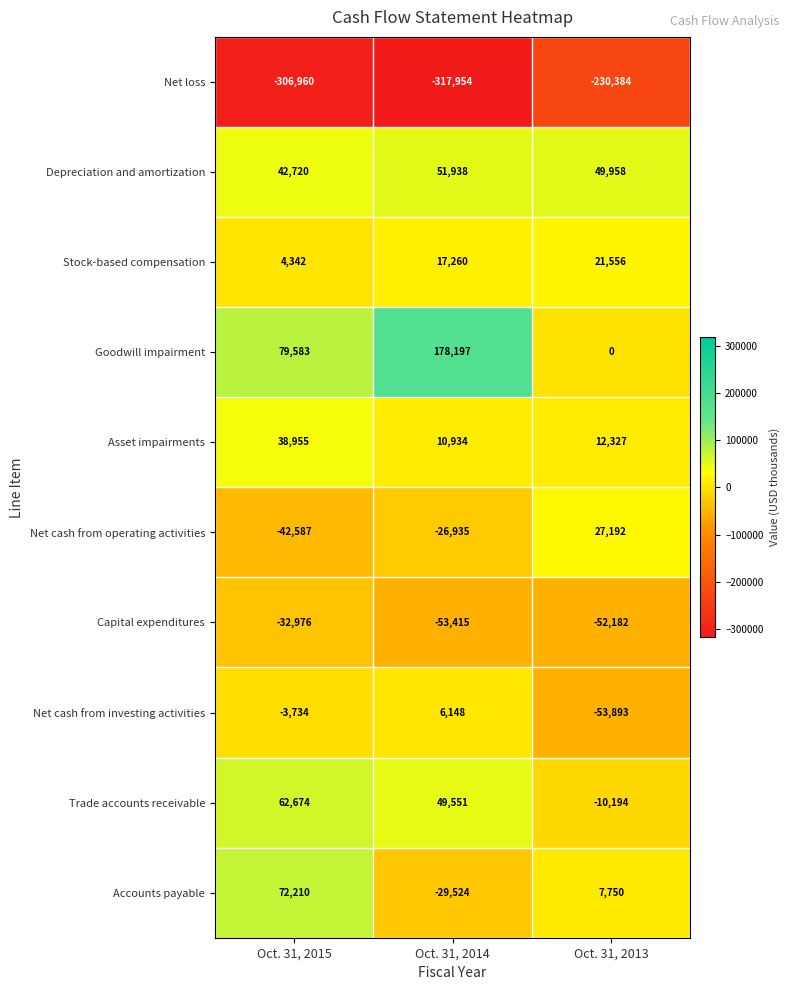

Reading left to right, extract all data points from this chart.

Net loss: Oct. 31, 2015=-306960	Oct. 31, 2014=-317954	Oct. 31, 2013=-230384
Depreciation and amortization: Oct. 31, 2015=42720	Oct. 31, 2014=51938	Oct. 31, 2013=49958
Stock-based compensation: Oct. 31, 2015=4342	Oct. 31, 2014=17260	Oct. 31, 2013=21556
Goodwill impairment: Oct. 31, 2015=79583	Oct. 31, 2014=178197	Oct. 31, 2013=0
Asset impairments: Oct. 31, 2015=38955	Oct. 31, 2014=10934	Oct. 31, 2013=12327
Net cash from operating activities: Oct. 31, 2015=-42587	Oct. 31, 2014=-26935	Oct. 31, 2013=27192
Capital expenditures: Oct. 31, 2015=-32976	Oct. 31, 2014=-53415	Oct. 31, 2013=-52182
Net cash from investing activities: Oct. 31, 2015=-3734	Oct. 31, 2014=6148	Oct. 31, 2013=-53893
Trade accounts receivable: Oct. 31, 2015=62674	Oct. 31, 2014=49551	Oct. 31, 2013=-10194
Accounts payable: Oct. 31, 2015=72210	Oct. 31, 2014=-29524	Oct. 31, 2013=7750